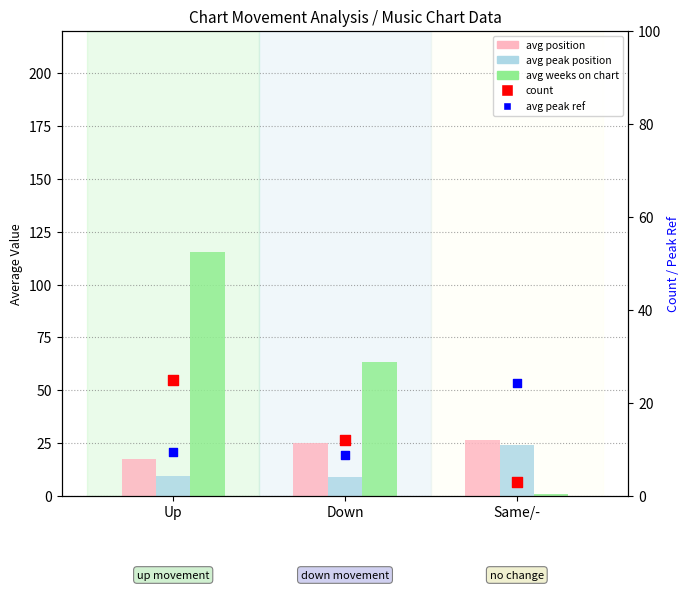

What is the total value across all series at Down?

118.1